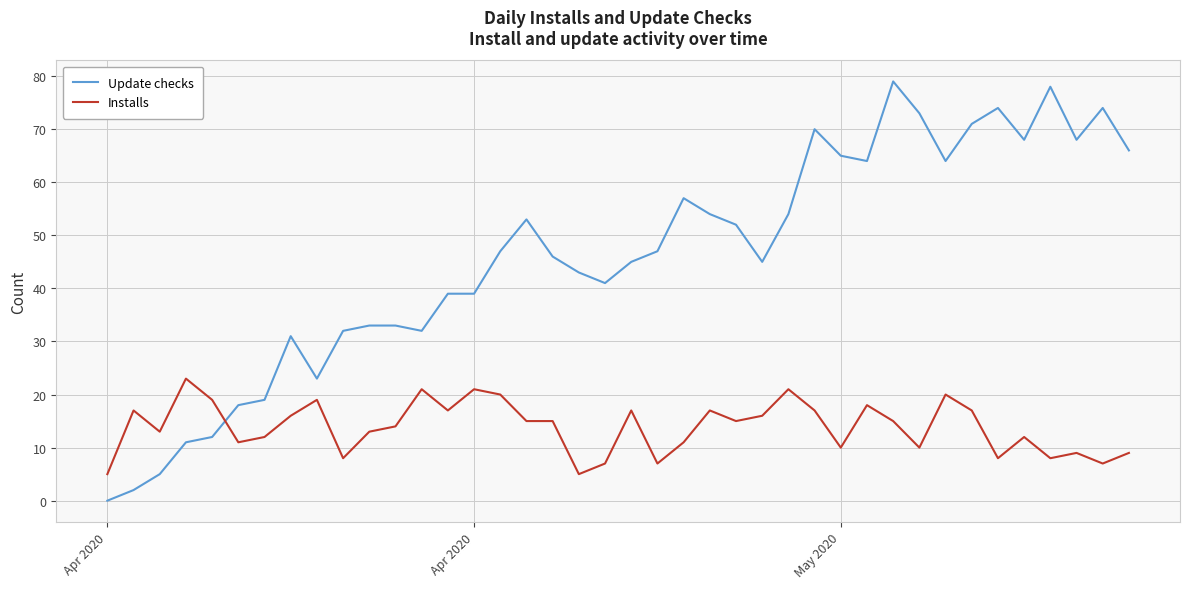

List the series in order of their peak value, highest first.

Update checks, Installs